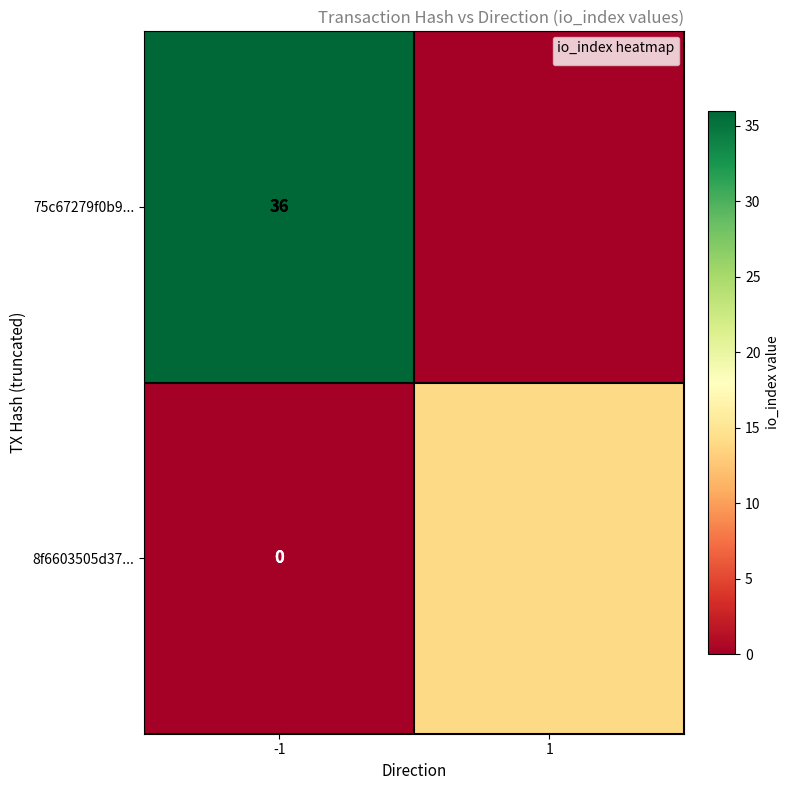

True or false: 75c67279f0b9... has a value of 36 at -1.

True